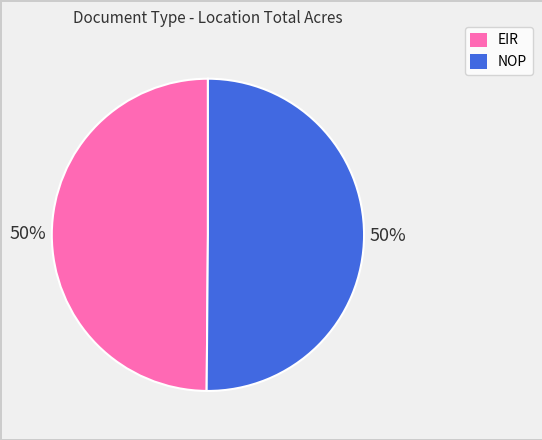

What is the ratio of the value at NOP to the value at EIR?

1.0